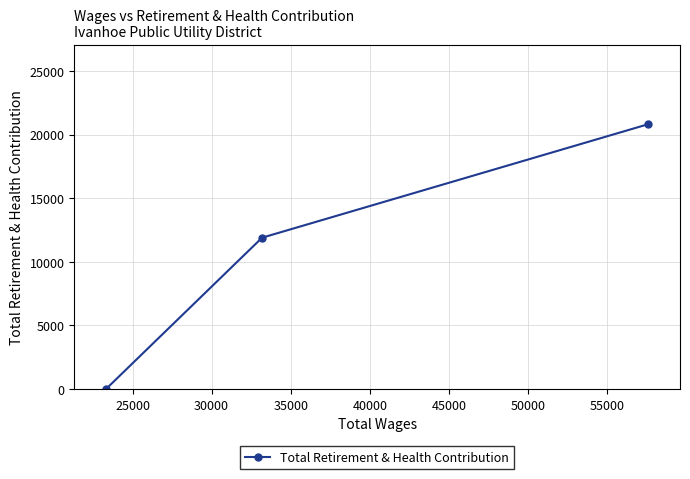

Reading right to left, what are all the values shown in this chart?

20817	11896	0